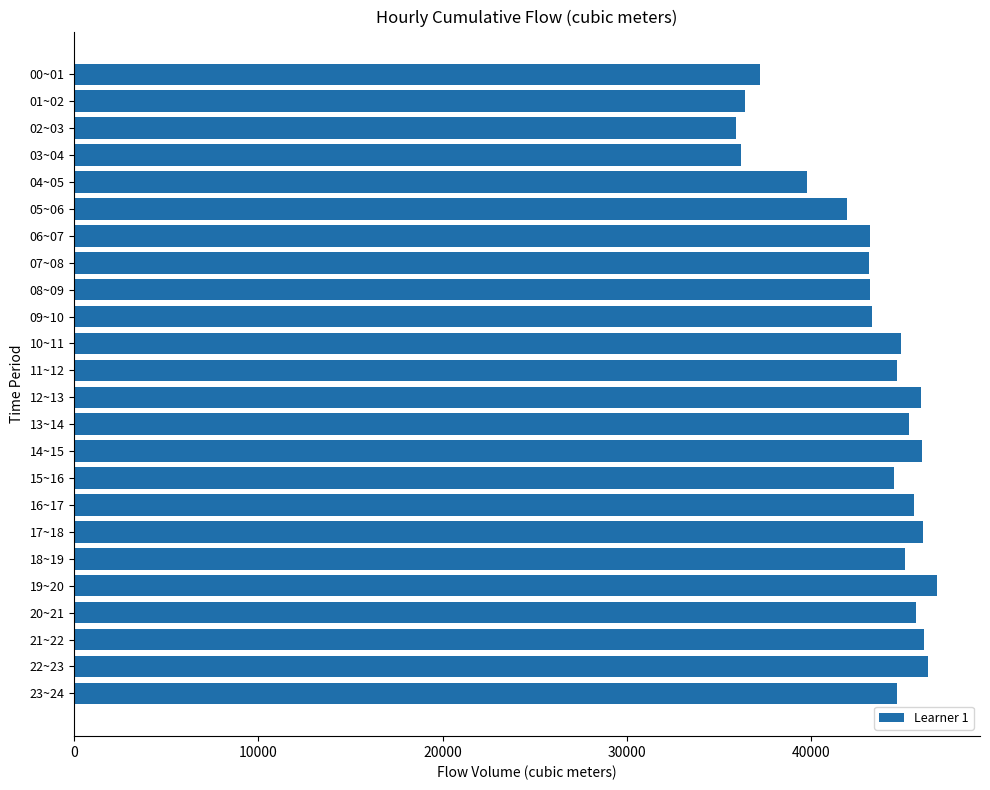

How many data points are less than 44693?

12